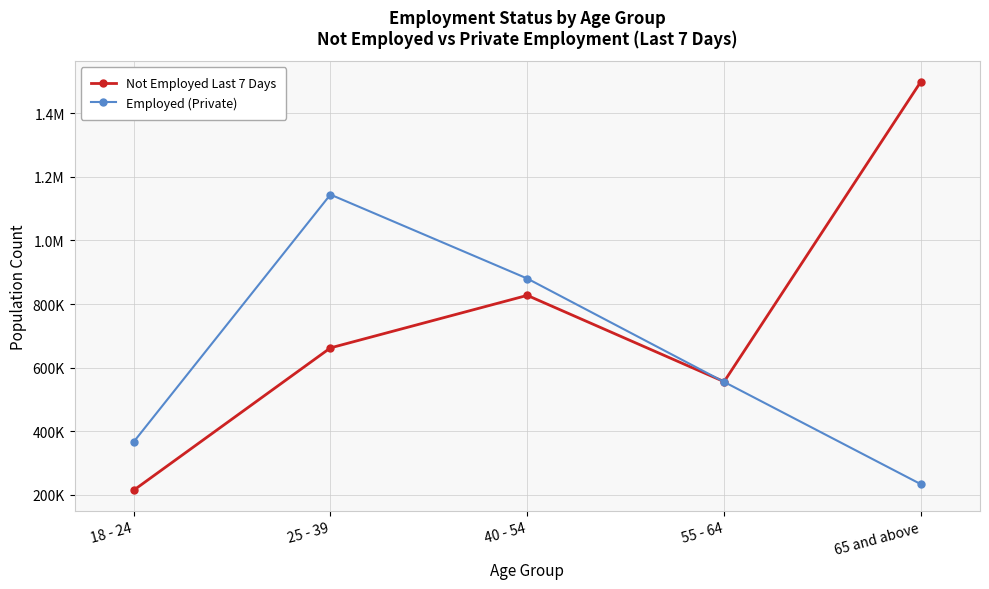

What is the difference between the maximum and minimum values in the Not Employed Last 7 Days series?

1285183